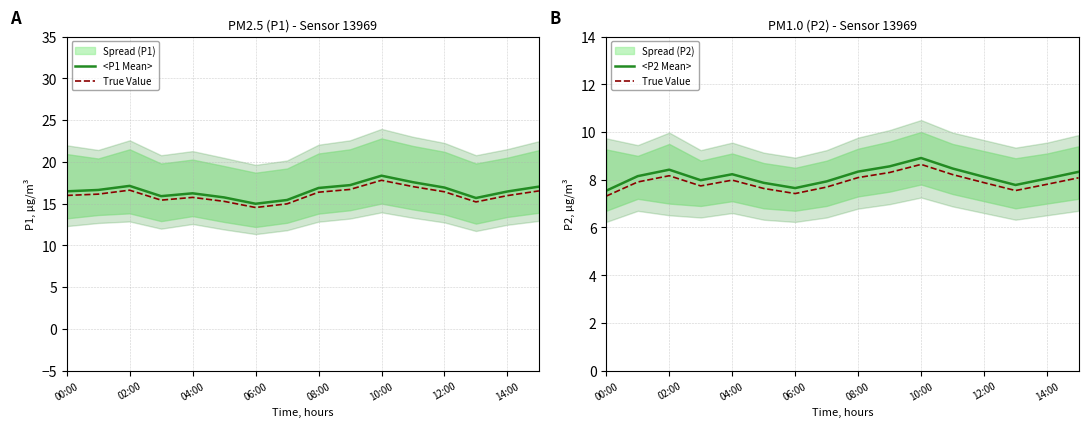

What is the difference between the highest and lowest values at 06:00?

7.6